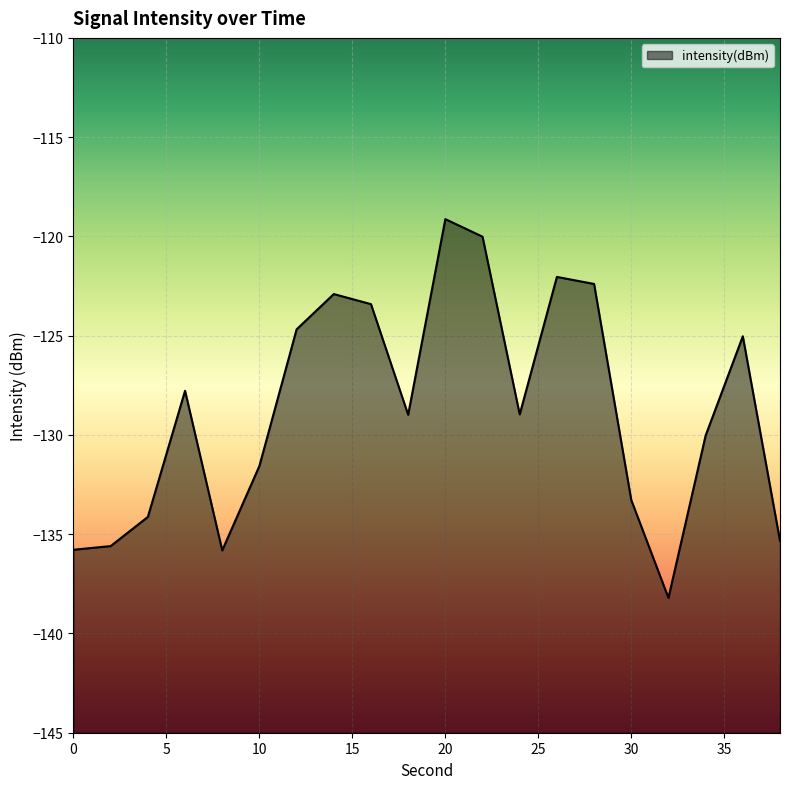

Reading right to left, transcribe all the data shown in this chart.

-135.3	-125.0	-130.0	-138.2	-133.3	-122.4	-122.0	-129.0	-120.0	-119.1	-129.0	-123.4	-122.9	-124.7	-131.6	-135.8	-127.8	-134.1	-135.6	-135.8